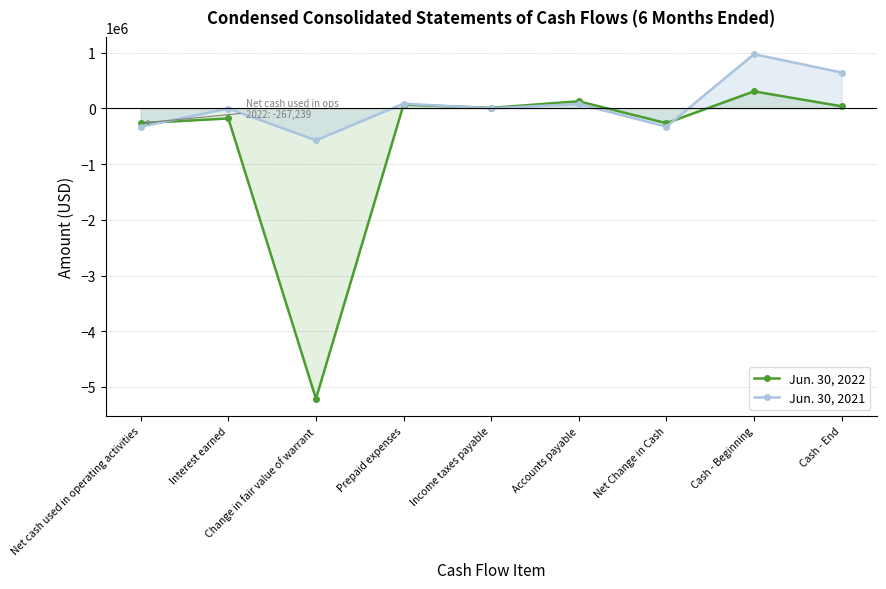

What position from the left is Income taxes payable?

5